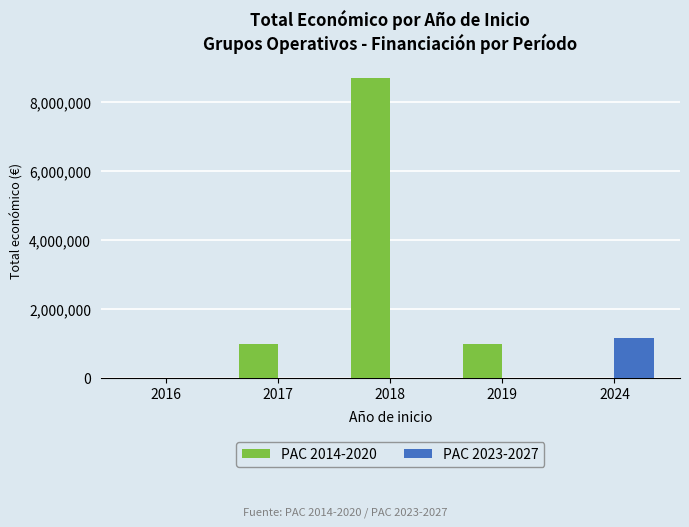

At which category is the sum across all series the highest?

2018